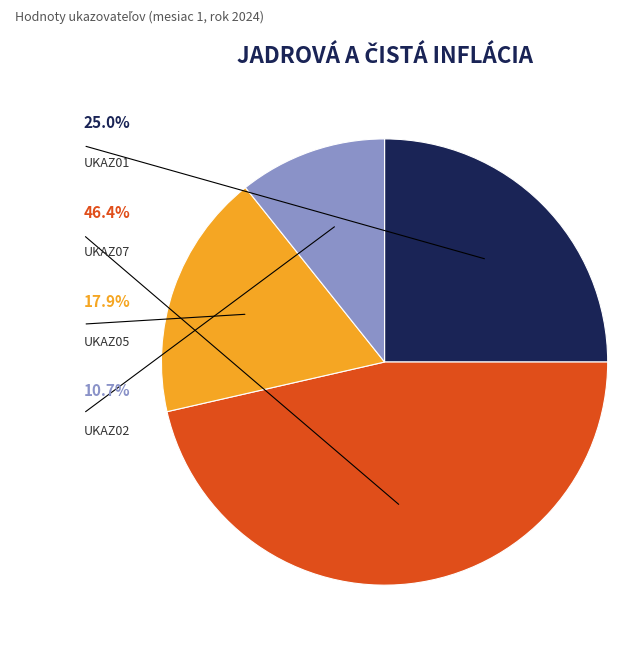

Is there a majority slice in this chart?

No